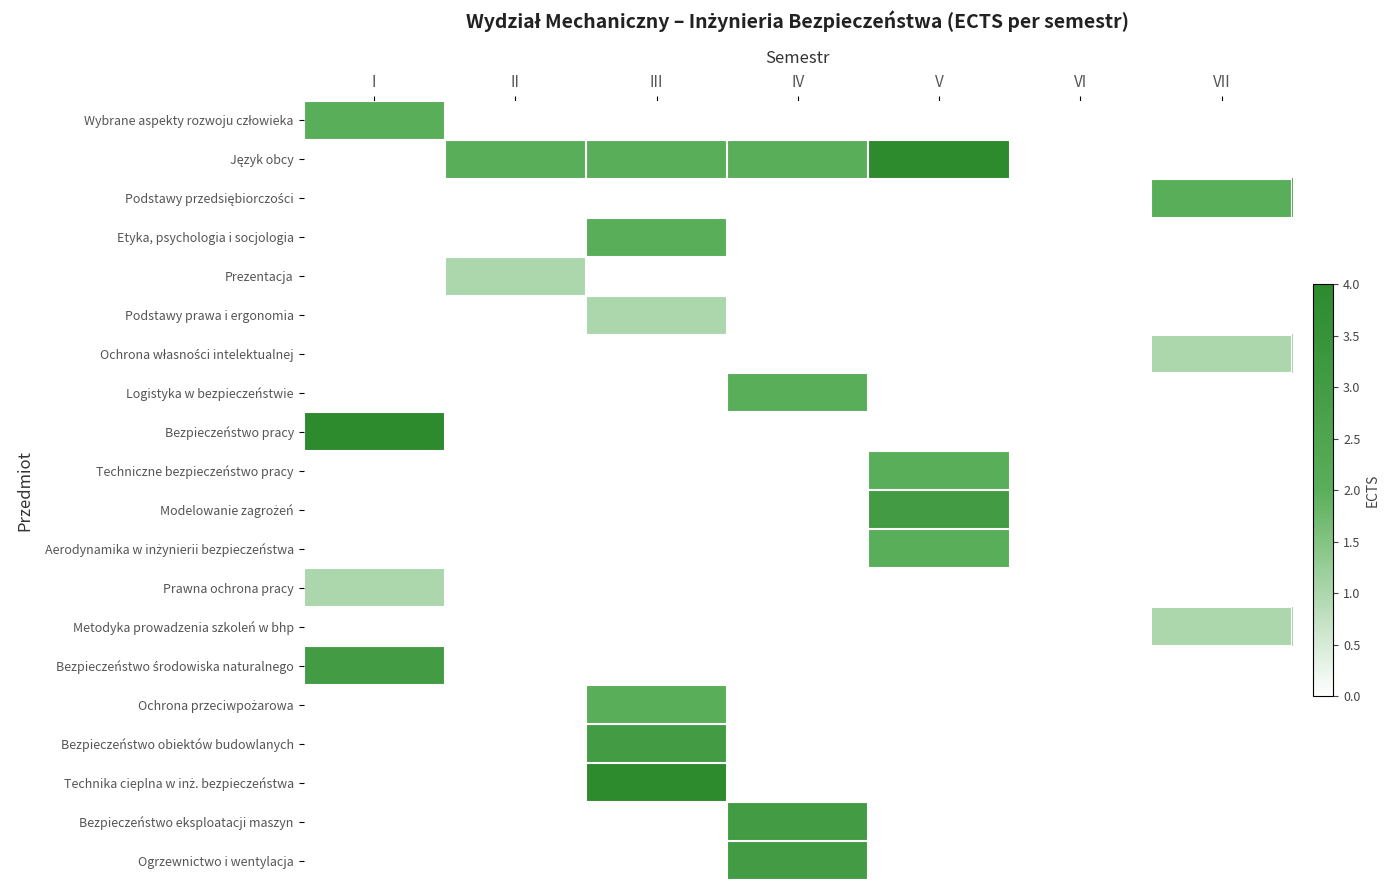

Which series has the largest total across all categories?

Język obcy